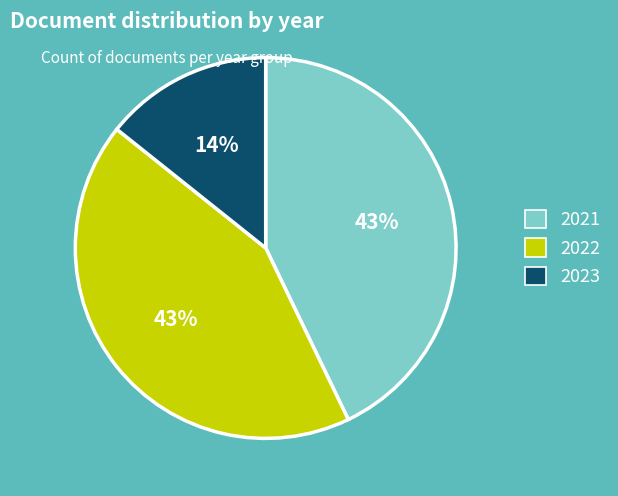

Combined, do 2023 and 2021 account for over 50%?

Yes